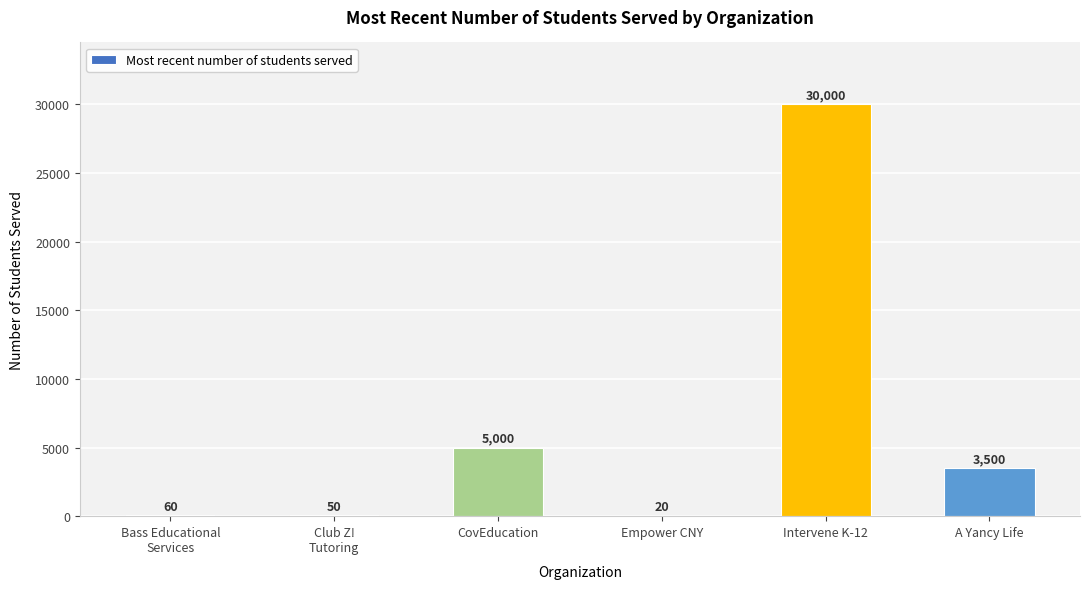

How many series are shown in this chart?

1